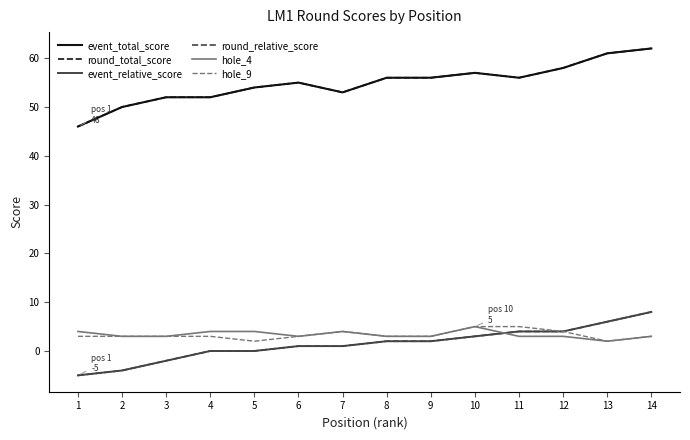

Does the chart have visible grid lines?

No